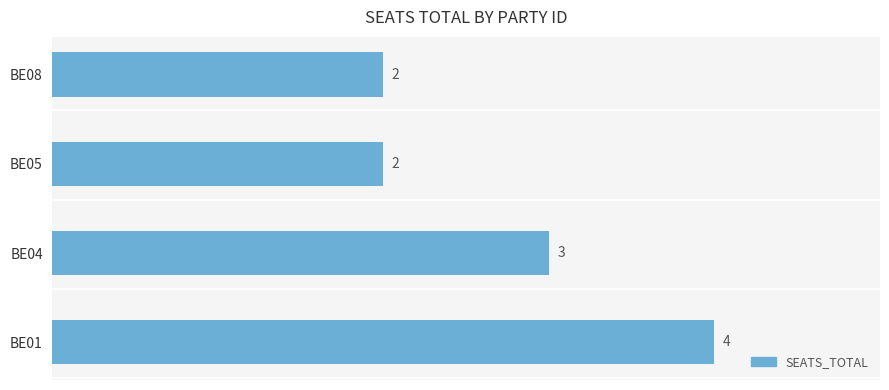

The chart shows a value of 2 at BE05. True or false?

True